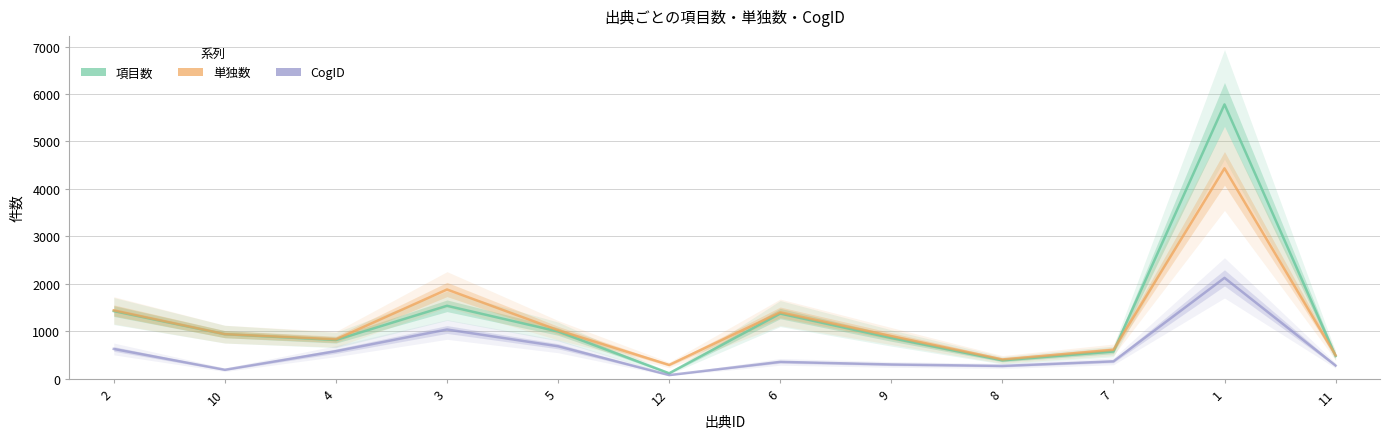

What is the difference between the highest and lowest values at 5?

338